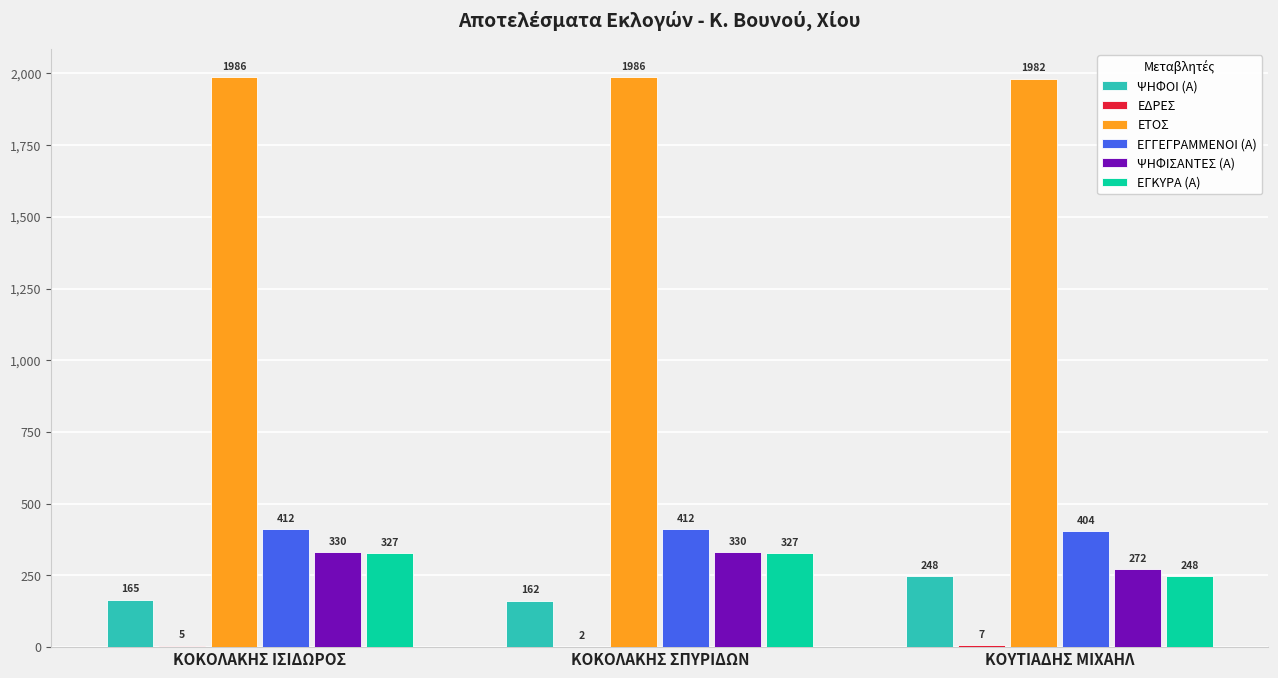

Which series has the largest total across all categories?

ΕΤΟΣ